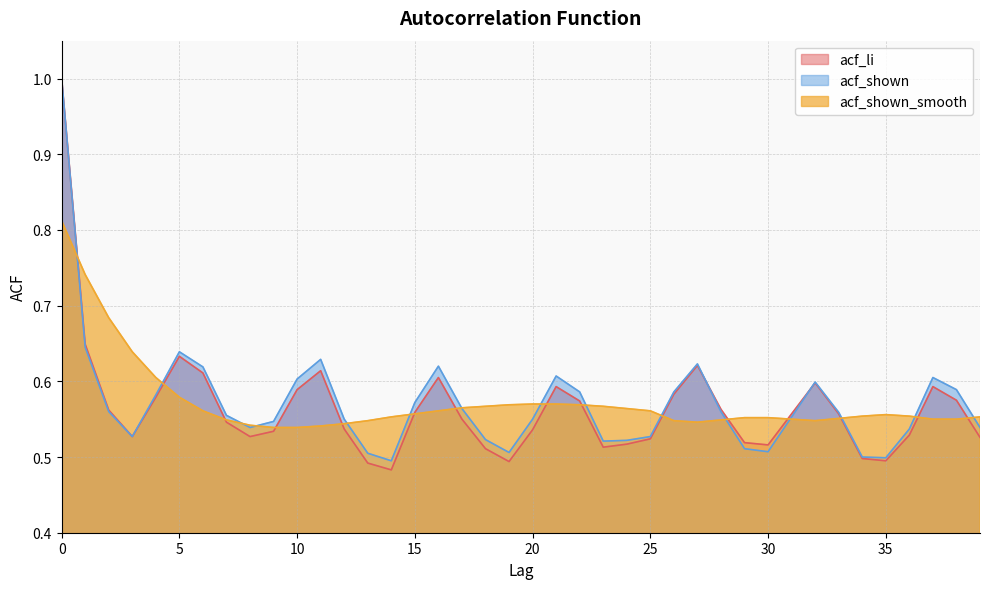

At 27, list the series in order from largest to smallest.

acf_shown, acf_li, acf_shown_smooth